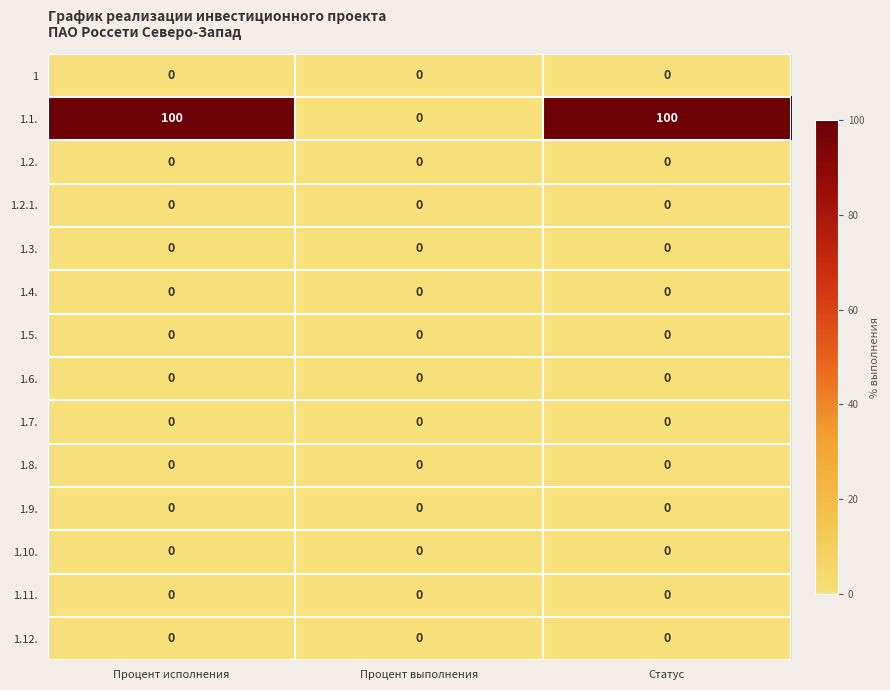

How many series are shown in this chart?

14